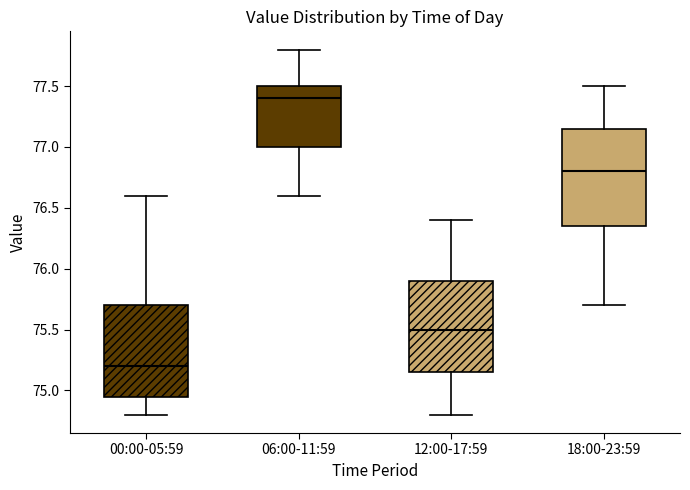

Where does the lower whisker of the box for 12:00-17:59 end on the y-axis? The values are not printed on the chart, so give them approximately, as read against the axis.

74.80